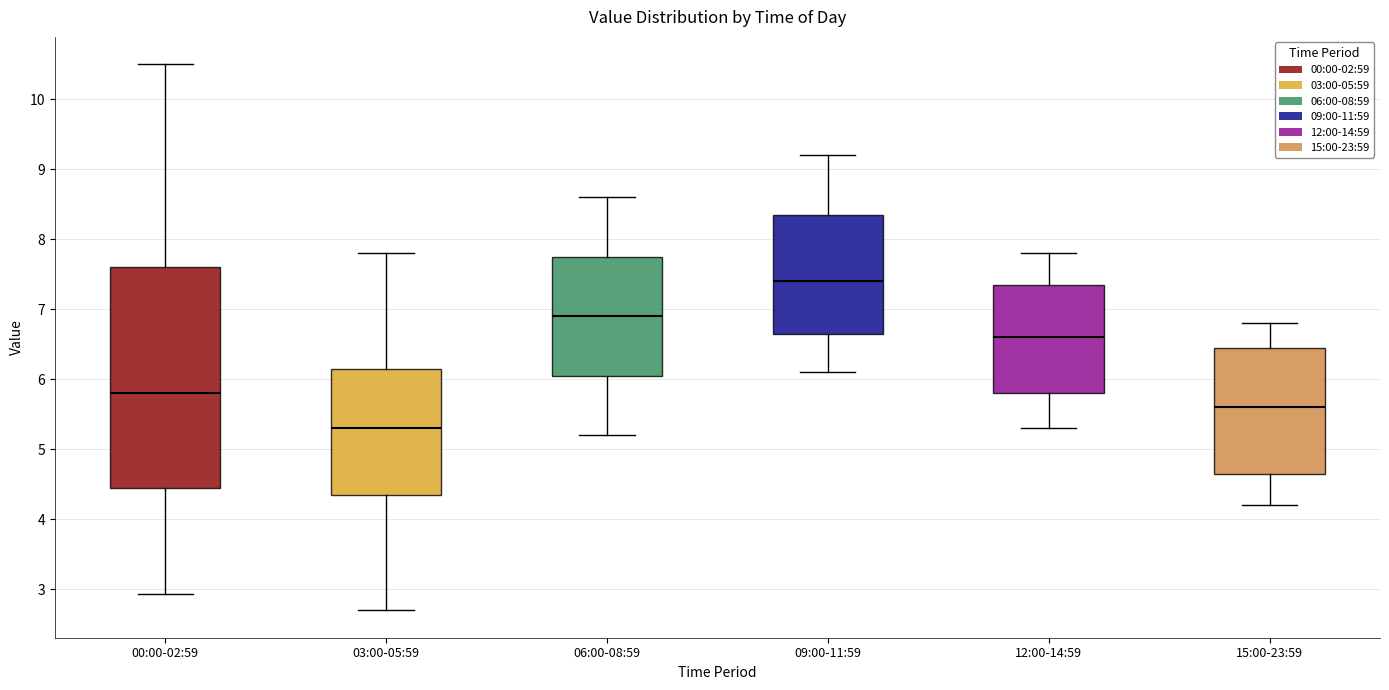

Which box's median line is the highest?

09:00-11:59